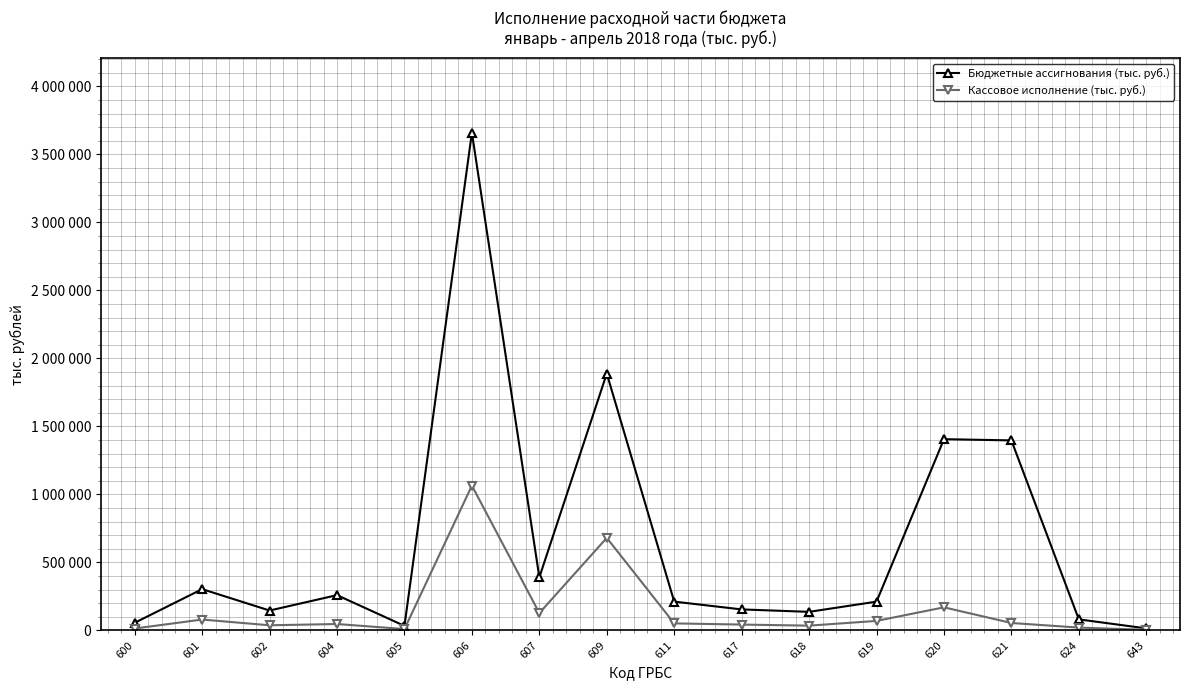

Reading right to left, extract all data points from this chart.

Бюджетные ассигнования (тыс. руб.): 14788	80972	1396856	1405796	211411	136348	154222	211525	1888453	390147	3658811	33094	259262	146036	303368	55890
Кассовое исполнение (тыс. руб.): 4084	20603	54438	169481	69749	34867	42791	51485	680209	127349	1064298	9751	46853	37586	79743	13828